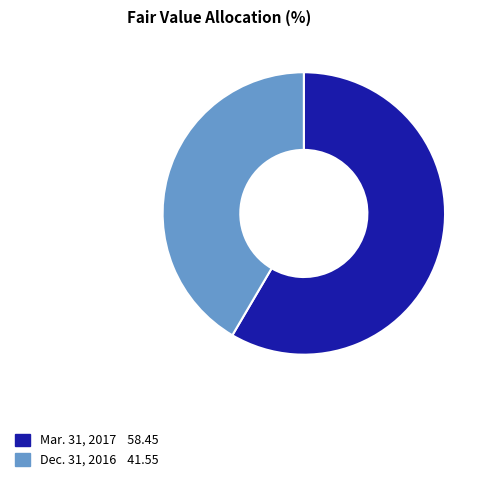

Count the number of slices in the pie.

2